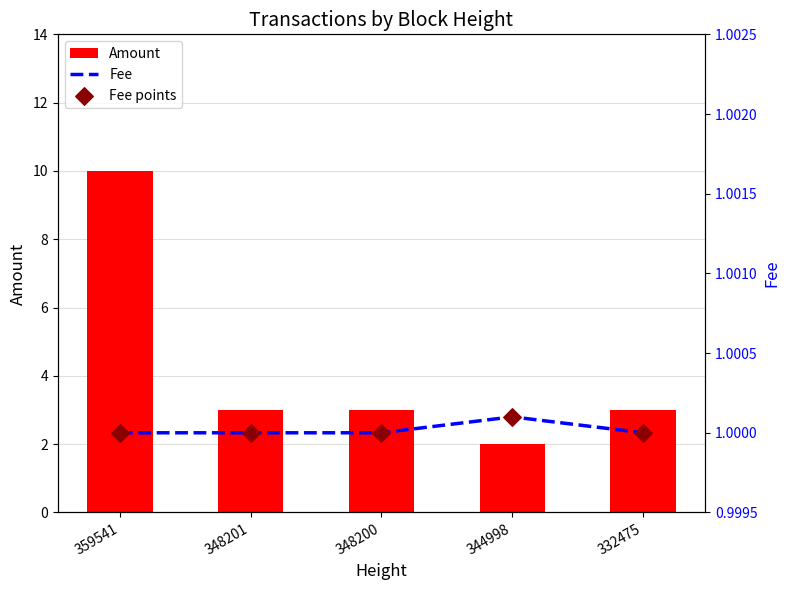

Is the value of Fee at 348201 greater than the value of Fee points at 332475?

No